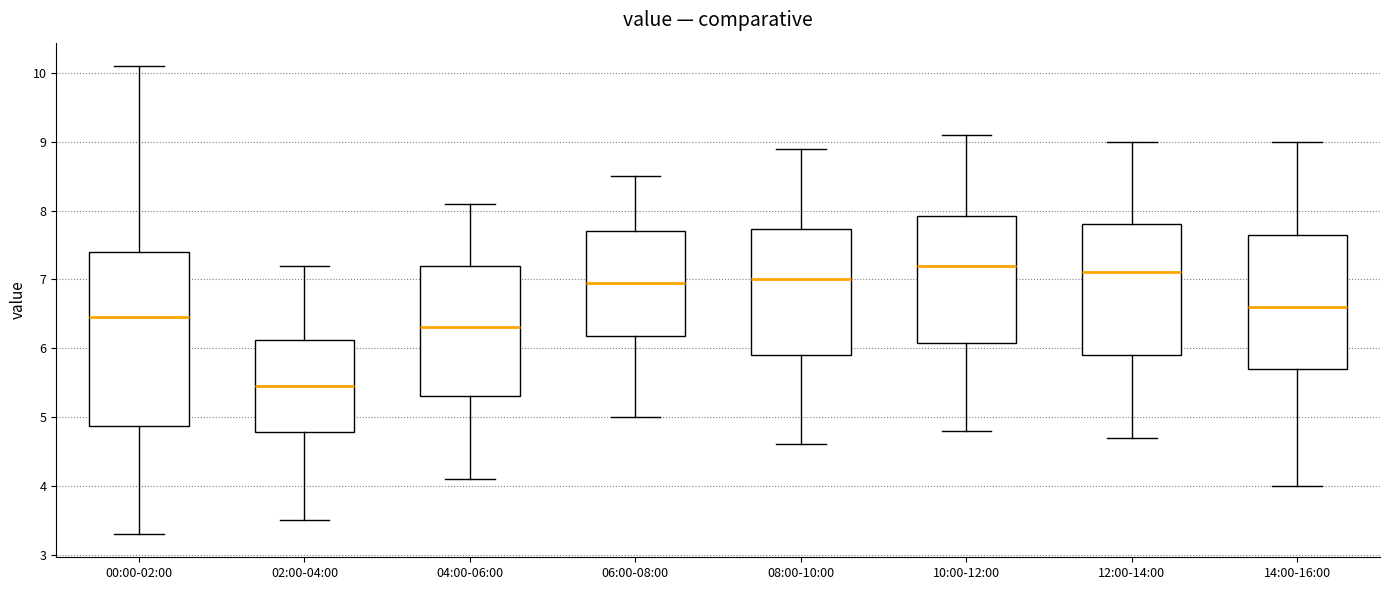

Reading left to right, transcribe this box plot: for each box, give where its median line is, the range the box spans, and where its two whiskers end, as read against the y-axis. The values are not printed on the chart, so give them approximately, as read against the axis.

00:00-02:00: median 6.5, box 4.9 to 7.4, whiskers 3.3 to 10.1
02:00-04:00: median 5.5, box 4.8 to 6.1, whiskers 3.5 to 7.2
04:00-06:00: median 6.3, box 5.3 to 7.2, whiskers 4.1 to 8.1
06:00-08:00: median 7.0, box 6.2 to 7.7, whiskers 5.0 to 8.5
08:00-10:00: median 7.0, box 5.9 to 7.7, whiskers 4.6 to 8.9
10:00-12:00: median 7.2, box 6.1 to 7.9, whiskers 4.8 to 9.1
12:00-14:00: median 7.1, box 5.9 to 7.8, whiskers 4.7 to 9.0
14:00-16:00: median 6.6, box 5.7 to 7.7, whiskers 4.0 to 9.0